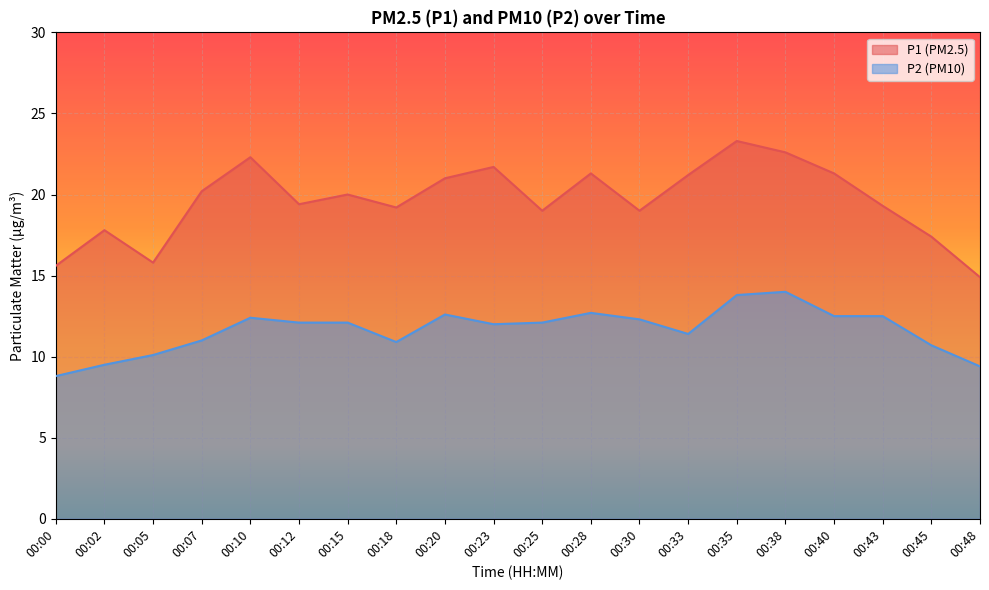

Does the chart display data point markers on the line(s)?

No